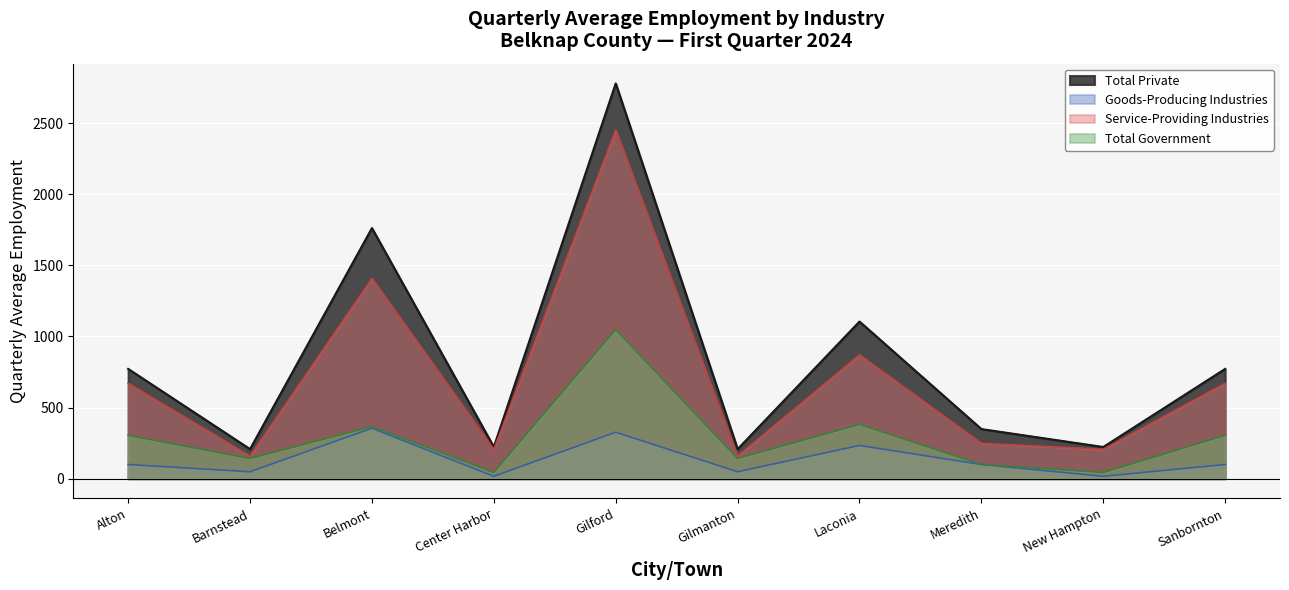

Rank the series by their average value, from highest to lowest.

Total Private, Service-Providing Industries, Total Government, Goods-Producing Industries